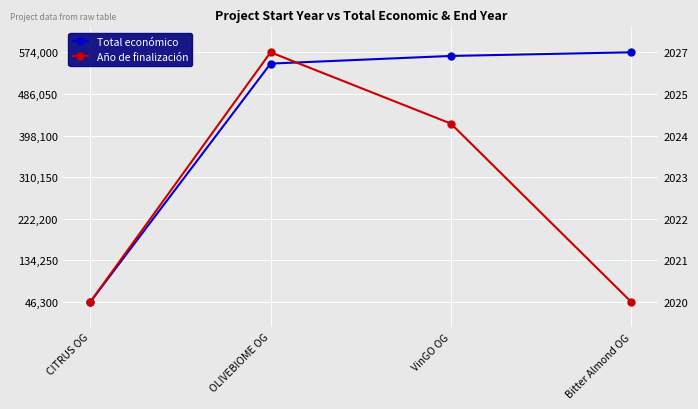

Between CITRUS OG and Bitter Almond OG, which series saw the biggest shift?

Total económico